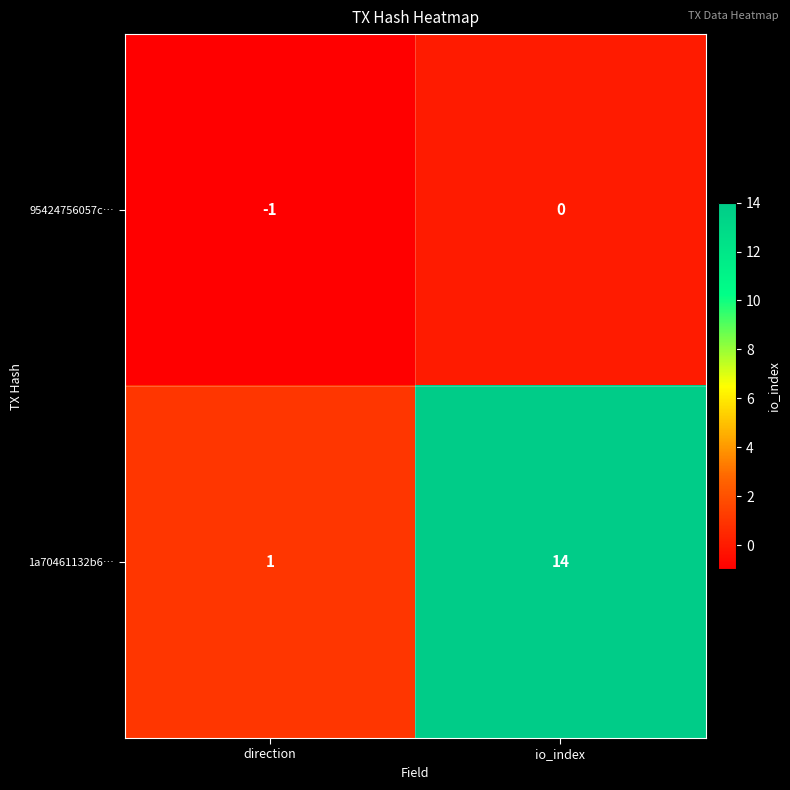

Reading left to right, list all the values displayed in this chart.

95424756057c…: direction=-1	io_index=0
1a70461132b6…: direction=1	io_index=14